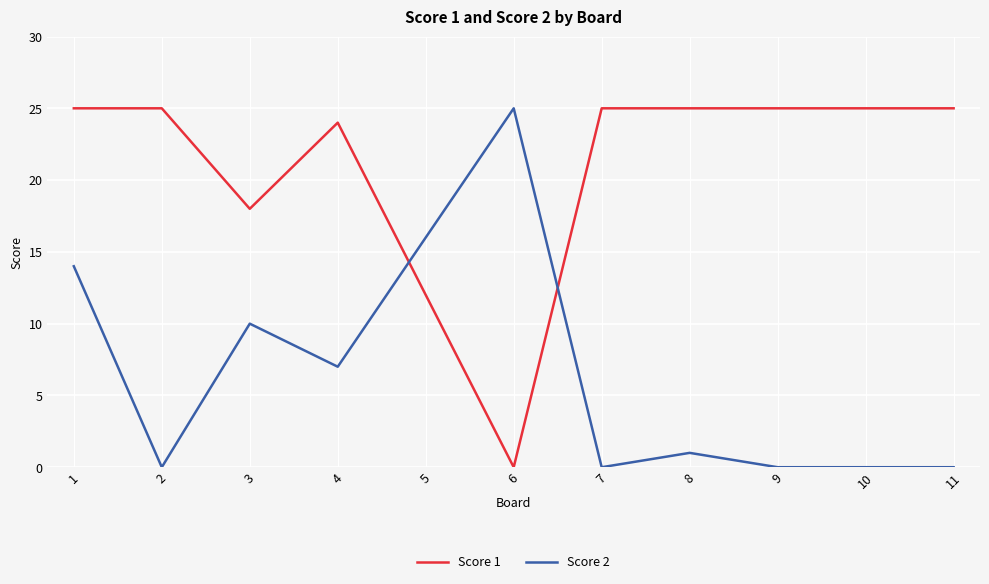

What is the sum of the Score 2 values at 7 and 5?

16